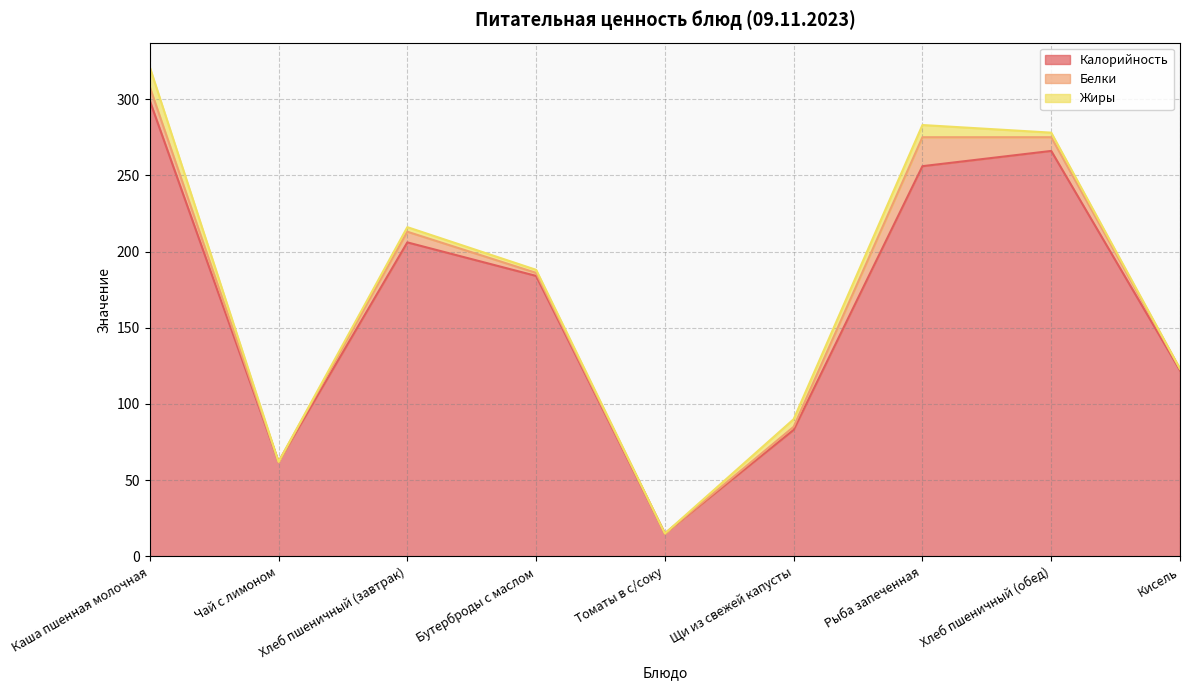

What is the value of the Белки point at the 1st from the left?

9